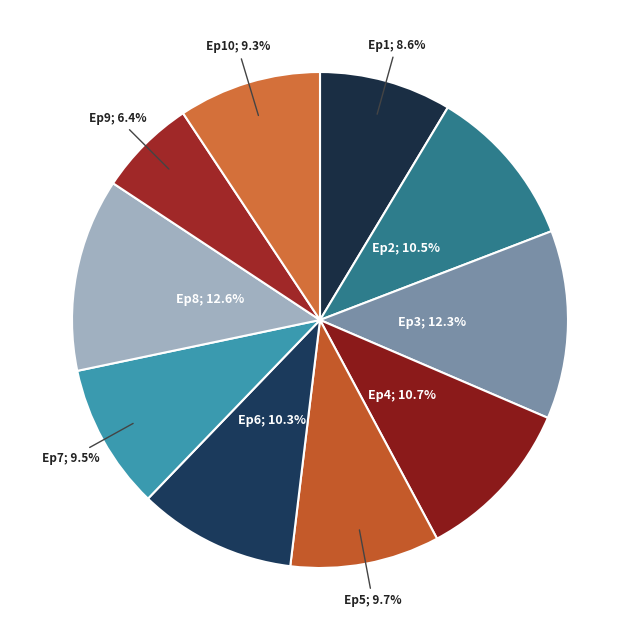

How many slices are in this pie chart?

10